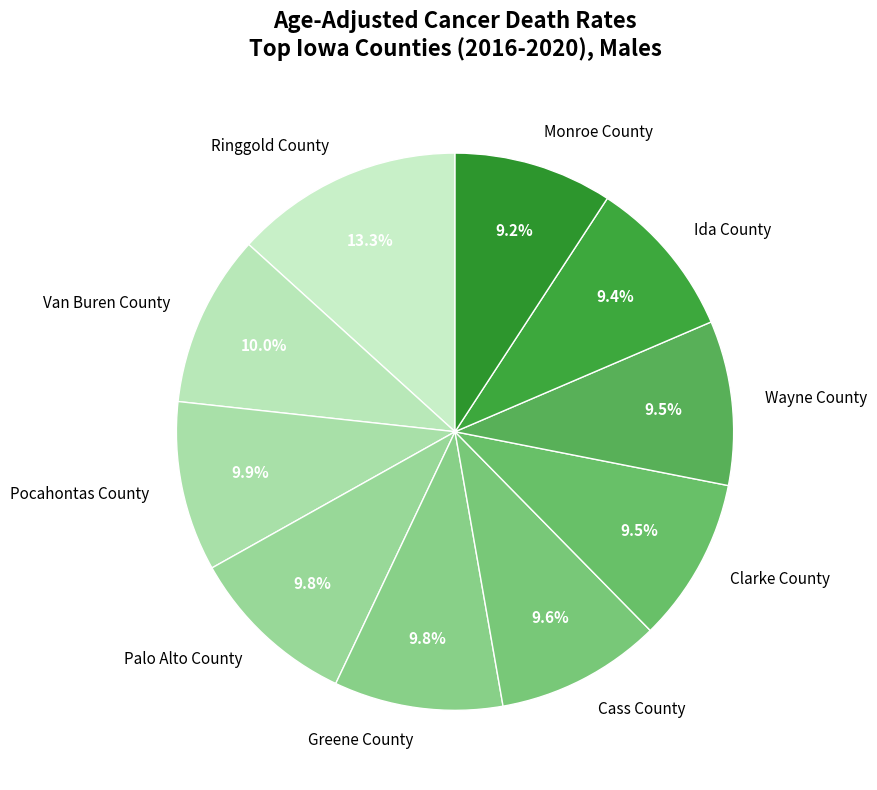

How many segments does this pie chart have?

10